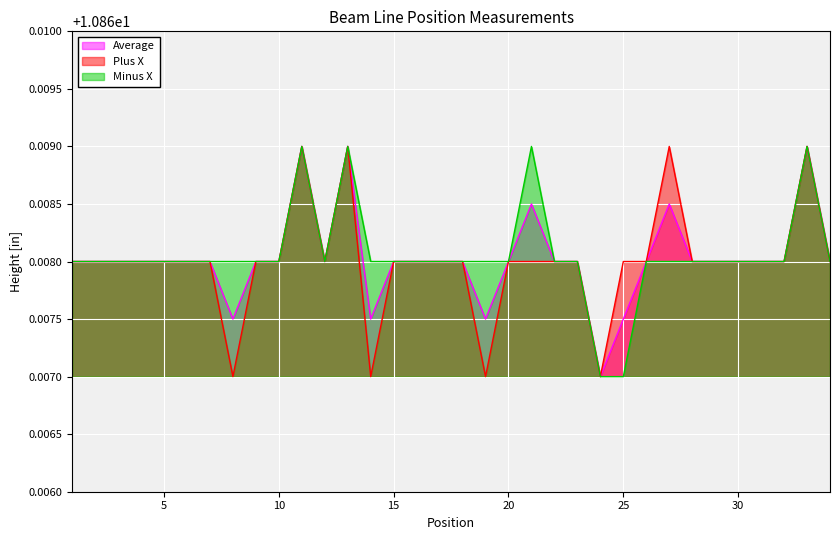

Reading right to left, transcribe all the data shown in this chart.

Plus X: 10.9	10.9	10.9	10.9	10.9	10.9	10.9	10.9	10.9	10.9	10.9	10.9	10.9	10.9	10.9	10.9	10.9	10.9	10.9	10.9	10.9	10.9	10.9	10.9	10.9	10.9	10.9	10.9	10.9	10.9	10.9	10.9	10.9	10.9
Minus X: 10.9	10.9	10.9	10.9	10.9	10.9	10.9	10.9	10.9	10.9	10.9	10.9	10.9	10.9	10.9	10.9	10.9	10.9	10.9	10.9	10.9	10.9	10.9	10.9	10.9	10.9	10.9	10.9	10.9	10.9	10.9	10.9	10.9	10.9
Average: 10.9	10.9	10.9	10.9	10.9	10.9	10.9	10.9	10.9	10.9	10.9	10.9	10.9	10.9	10.9	10.9	10.9	10.9	10.9	10.9	10.9	10.9	10.9	10.9	10.9	10.9	10.9	10.9	10.9	10.9	10.9	10.9	10.9	10.9